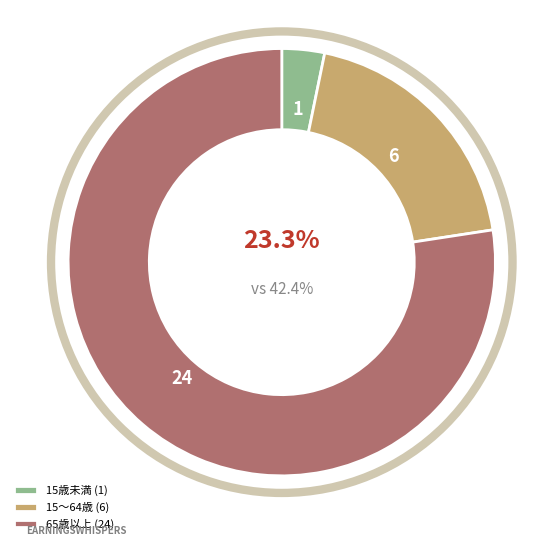

Do 15歳未満 and 65歳以上 together represent more than half of the pie?

Yes